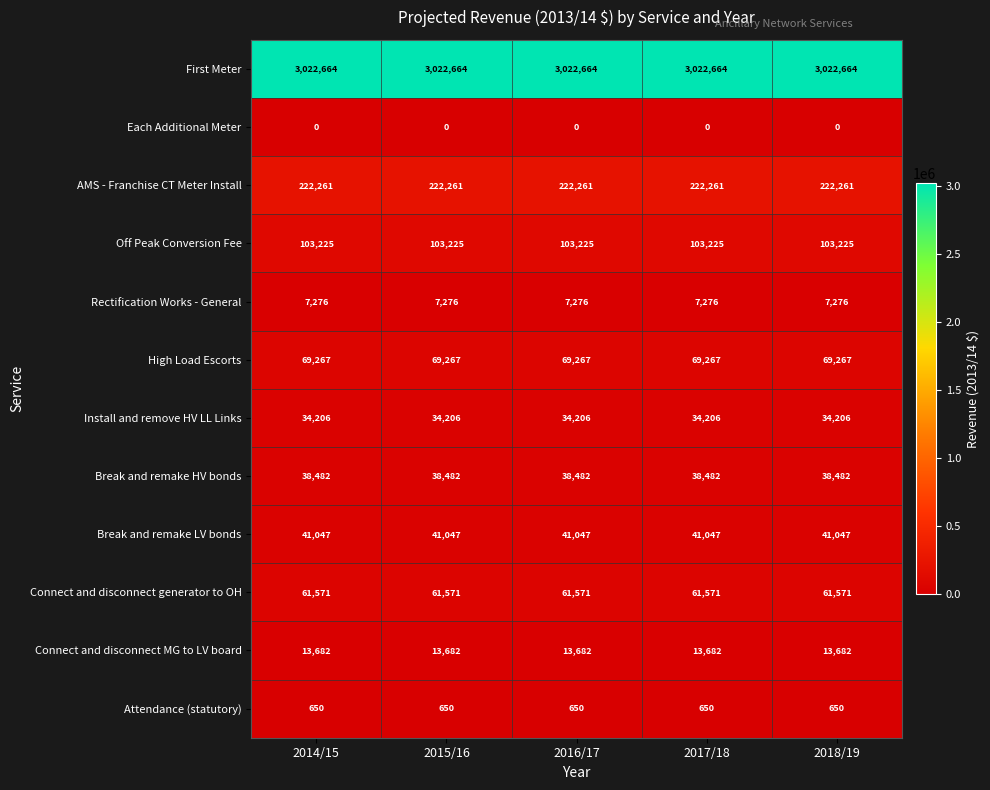

What is the maximum value shown in the chart?

3022664